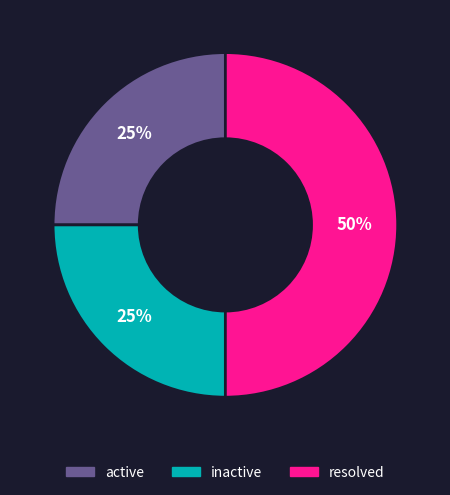

True or false: inactive accounts for 31% of the total.

False